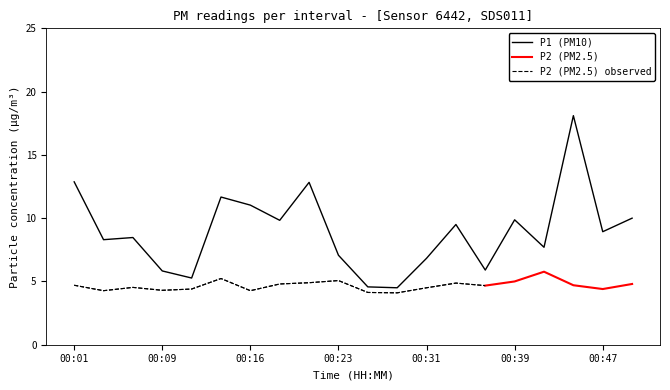

Where does the data first go above 8?

00:01